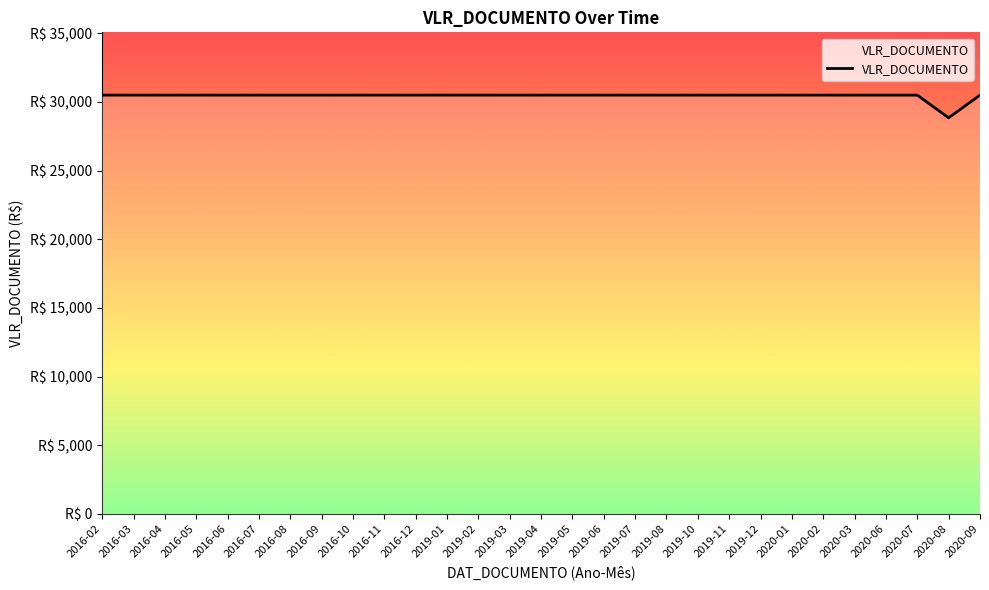

Does the chart have visible grid lines?

No